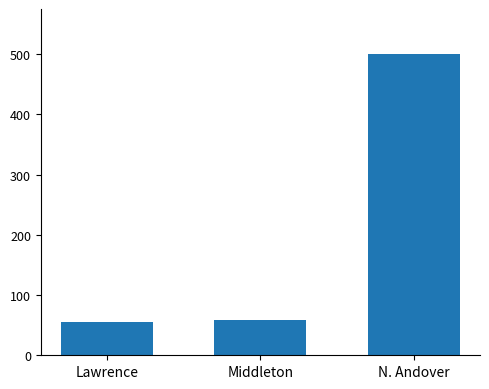

What is the average value?

205